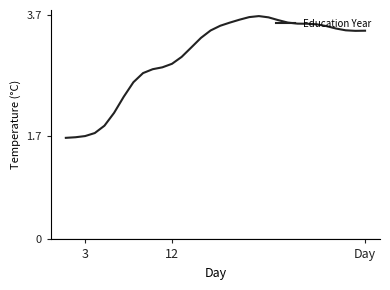

What is the difference between the maximum and minimum values?

2.0